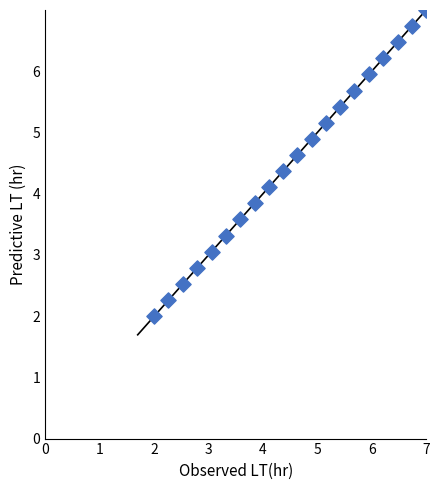

What is the range of Y values (max minus min)?

5.0